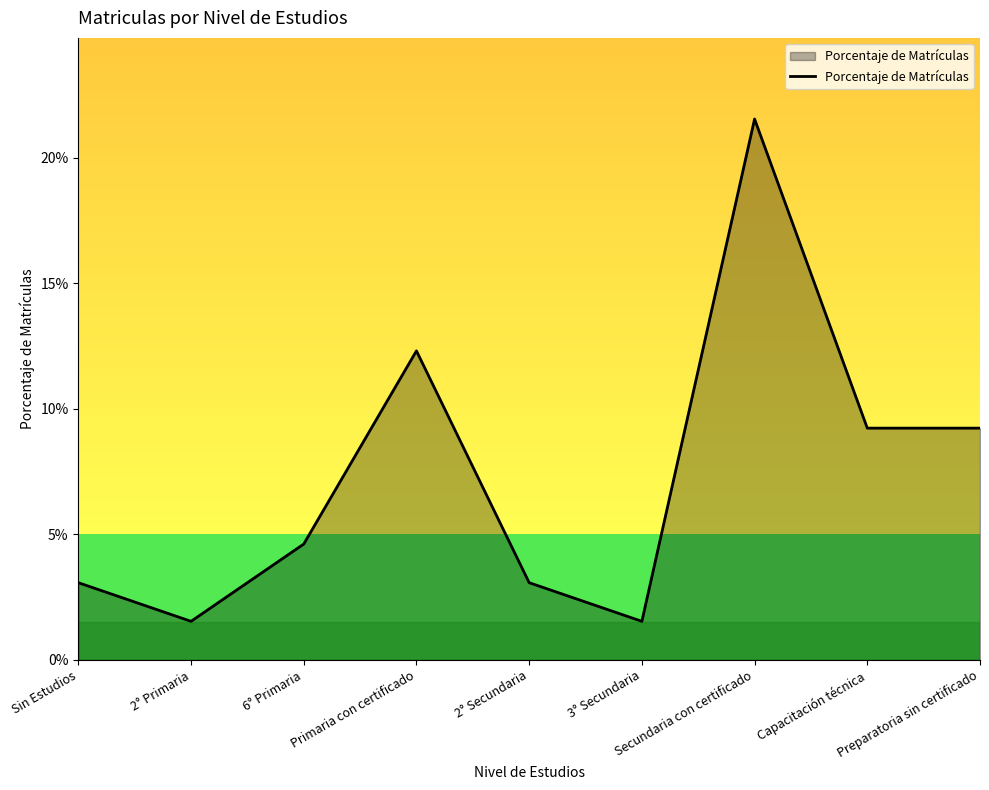

Reading left to right, list all the values displayed in this chart.

0.0	0.0	0.0	0.1	0.0	0.0	0.2	0.1	0.1